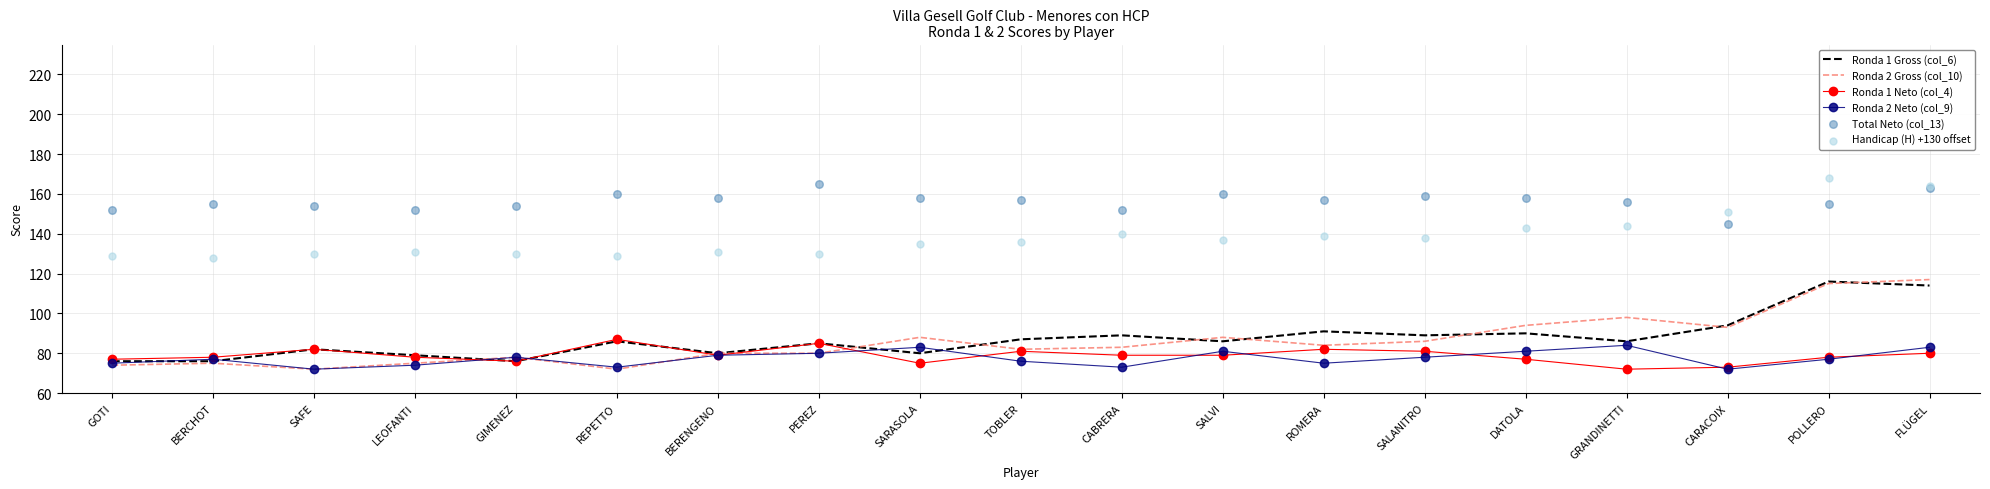

Which series reaches the maximum Y coordinate?

Handicap (H) +130 offset